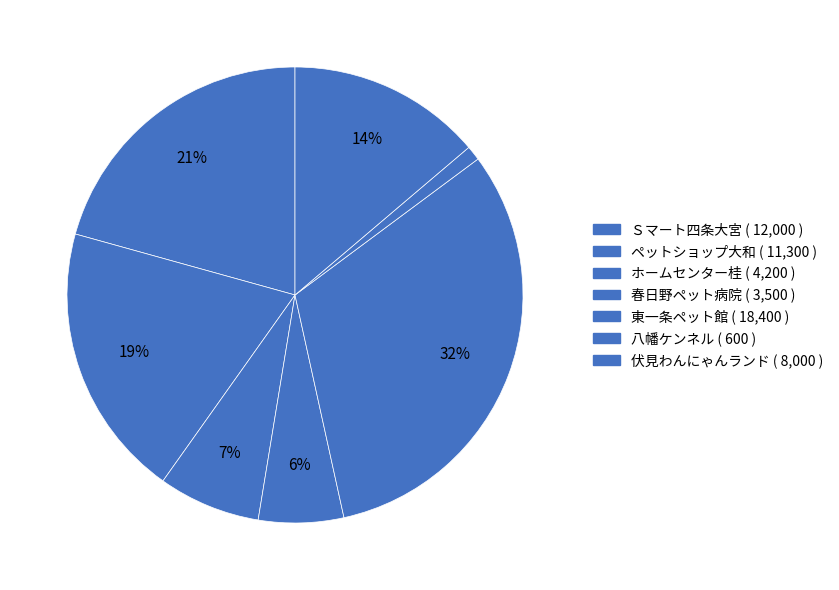

To the nearest percent, what portion does 東一条ペット館 represent?

32%